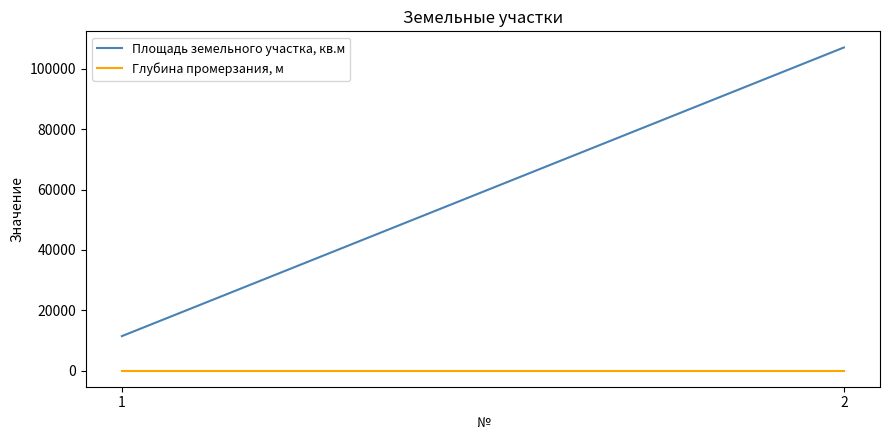

Reading right to left, list all the values displayed in this chart.

Площадь земельного участка, кв.м: 107111.0	11420.0
Глубина промерзания, м: 1.8	1.8